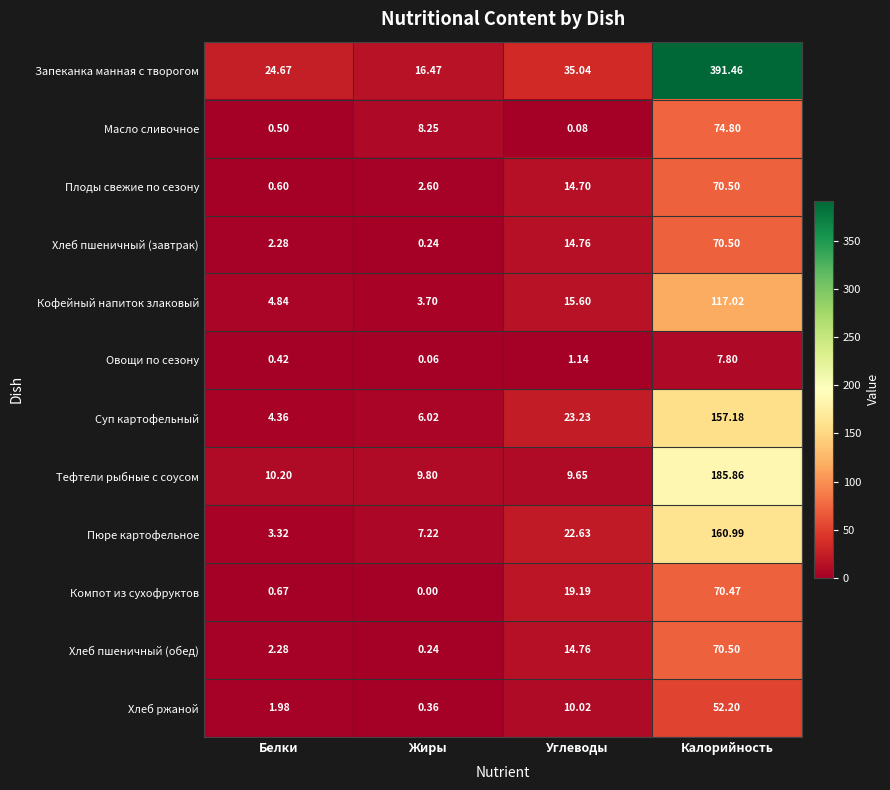

What is the difference between the highest and lowest values at Калорийность?

383.7